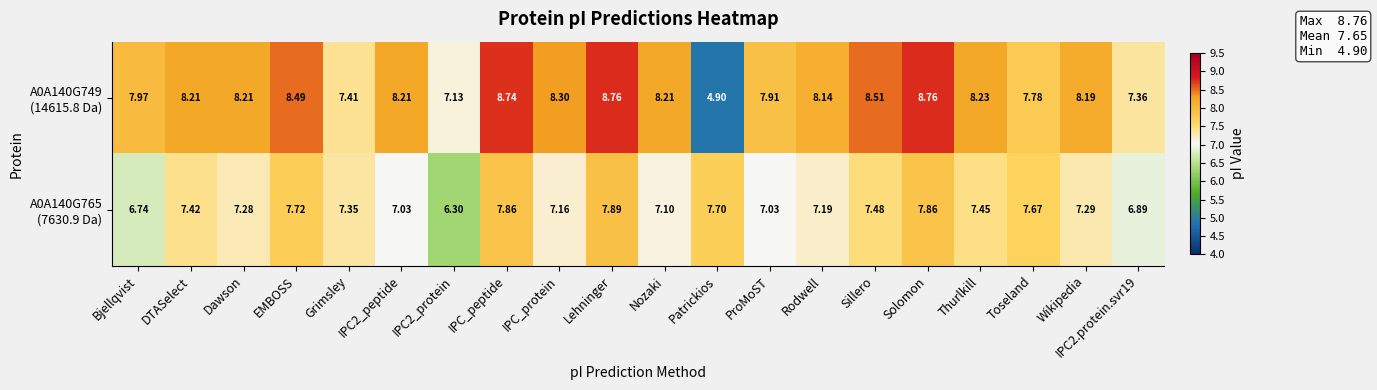

How many categories are shown in the chart?

20